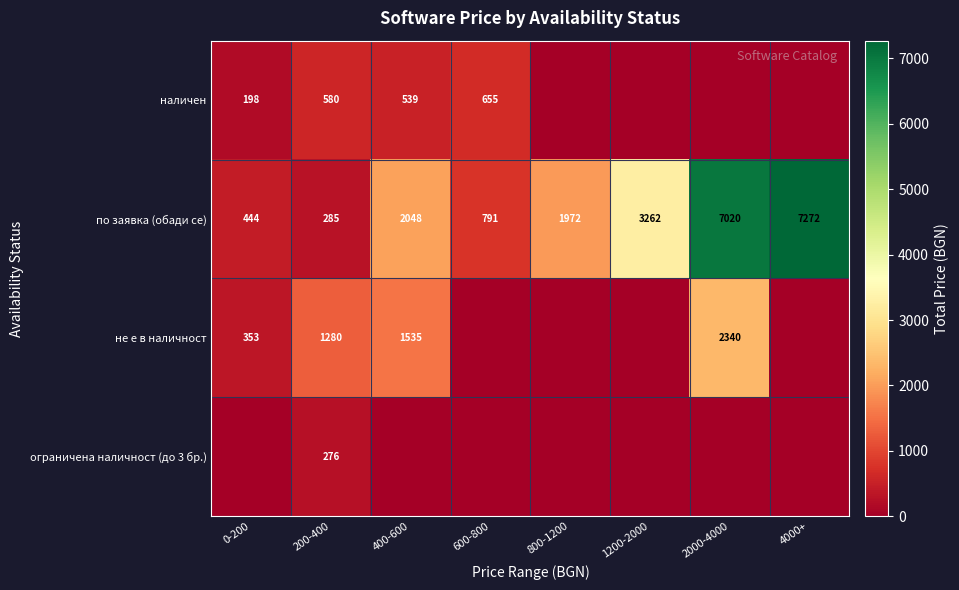

Between 0-200 and 4000+, which is larger?

0-200